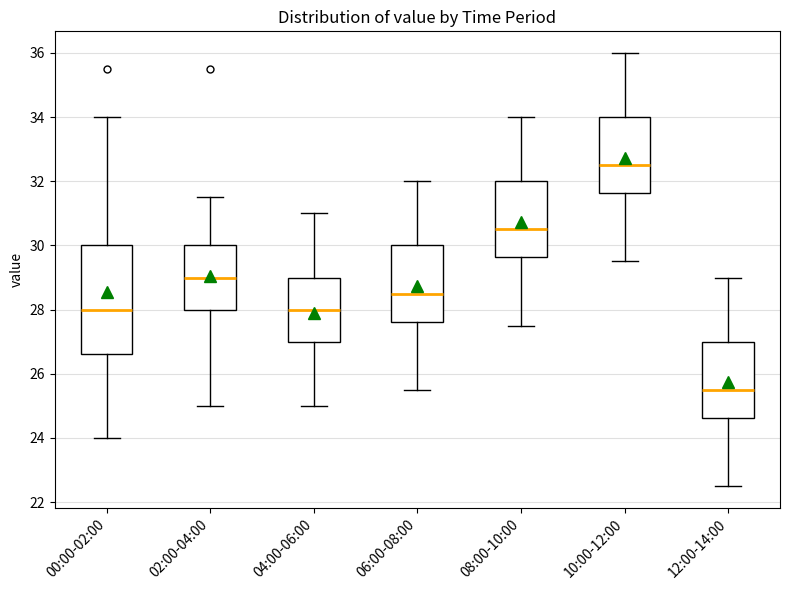

Reading left to right, read every box against the y-axis: the position of its median line, the range the box covers, and the ends of its whiskers. The values are not printed on the chart, so give them approximately, as read against the axis.

00:00-02:00: median 28.0, box 26.6 to 30.0, whiskers 24.0 to 34.0
02:00-04:00: median 29.0, box 28.0 to 30.0, whiskers 25.0 to 31.6
04:00-06:00: median 28.0, box 27.0 to 29.0, whiskers 25.0 to 31.0
06:00-08:00: median 28.6, box 27.6 to 30.0, whiskers 25.6 to 32.0
08:00-10:00: median 30.6, box 29.6 to 32.0, whiskers 27.6 to 34.0
10:00-12:00: median 32.6, box 31.6 to 34.0, whiskers 29.6 to 36.0
12:00-14:00: median 25.6, box 24.6 to 27.0, whiskers 22.6 to 29.0